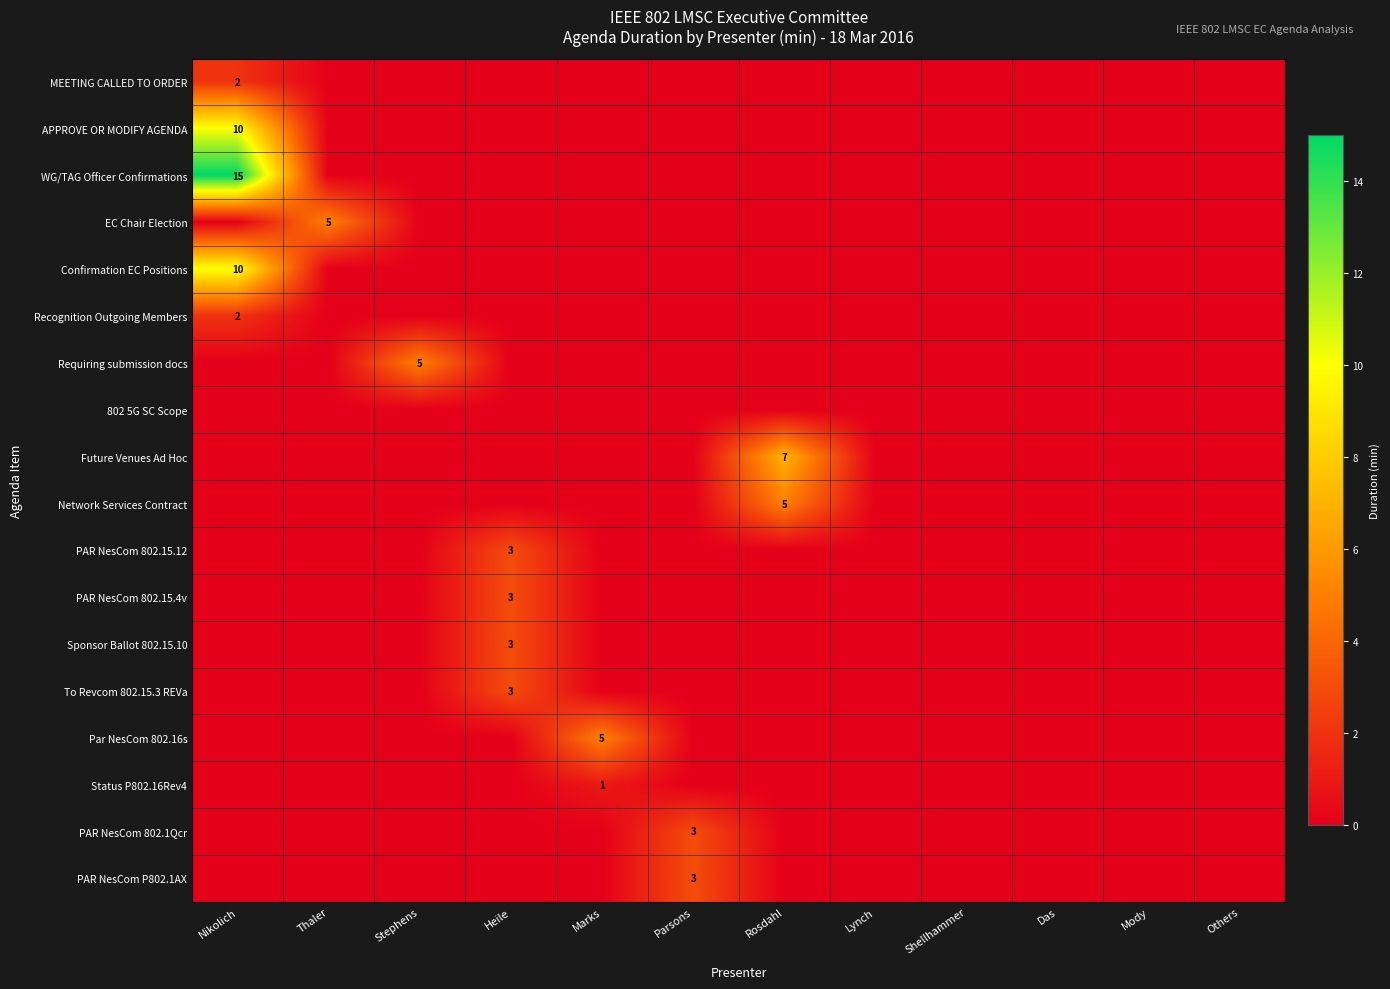

True or false: Recognition Outgoing Members has a value of 2 at Nikolich.

True